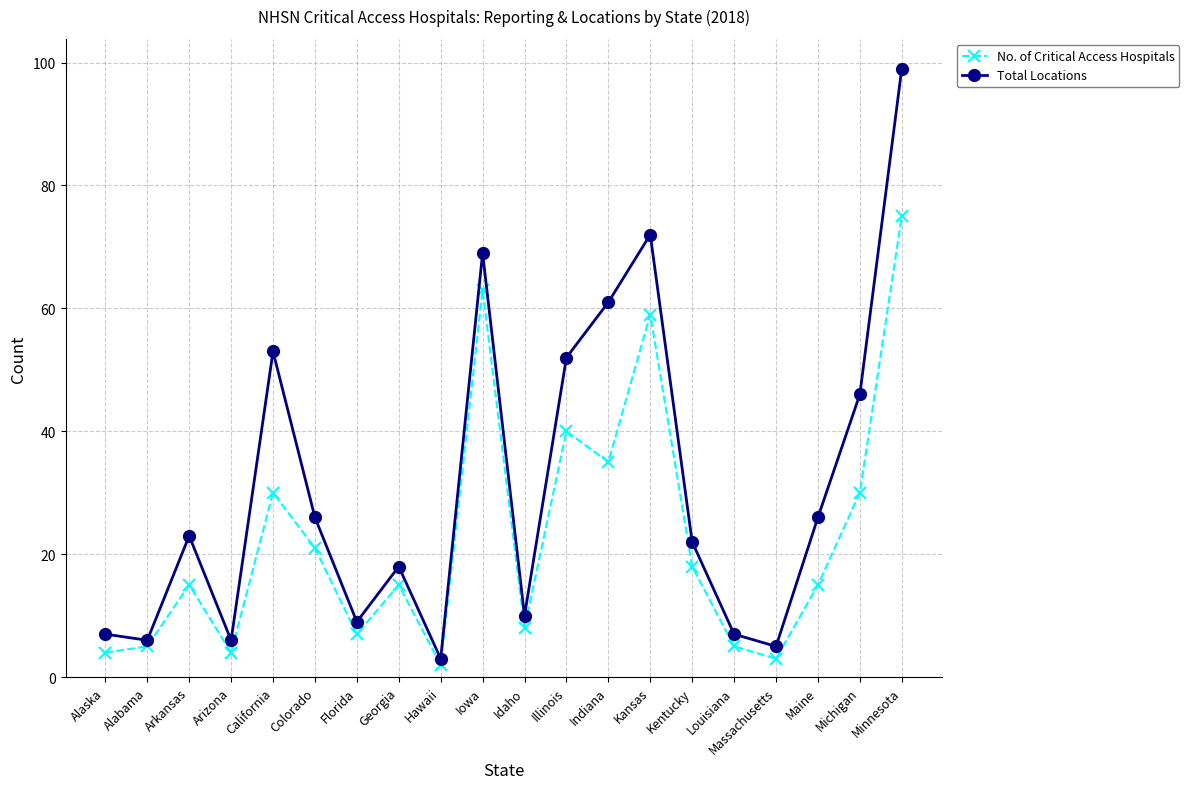

What position from the right is Indiana?

8